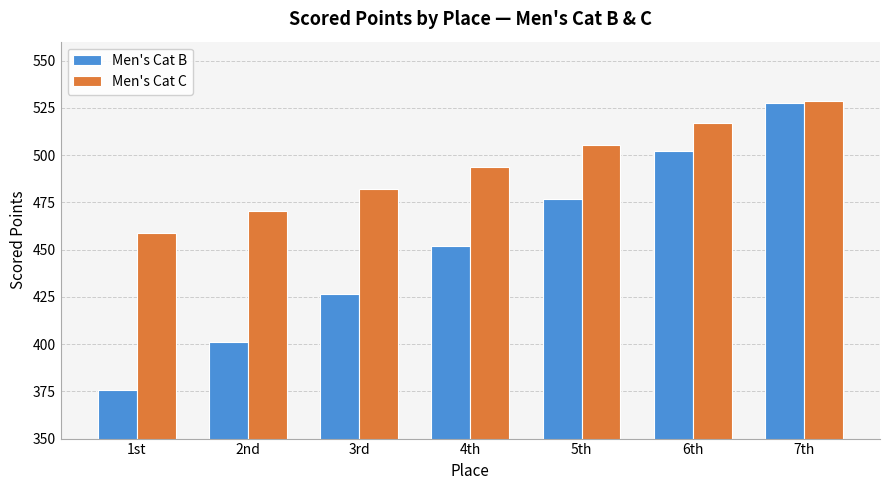

What position from the left is 5th?

5